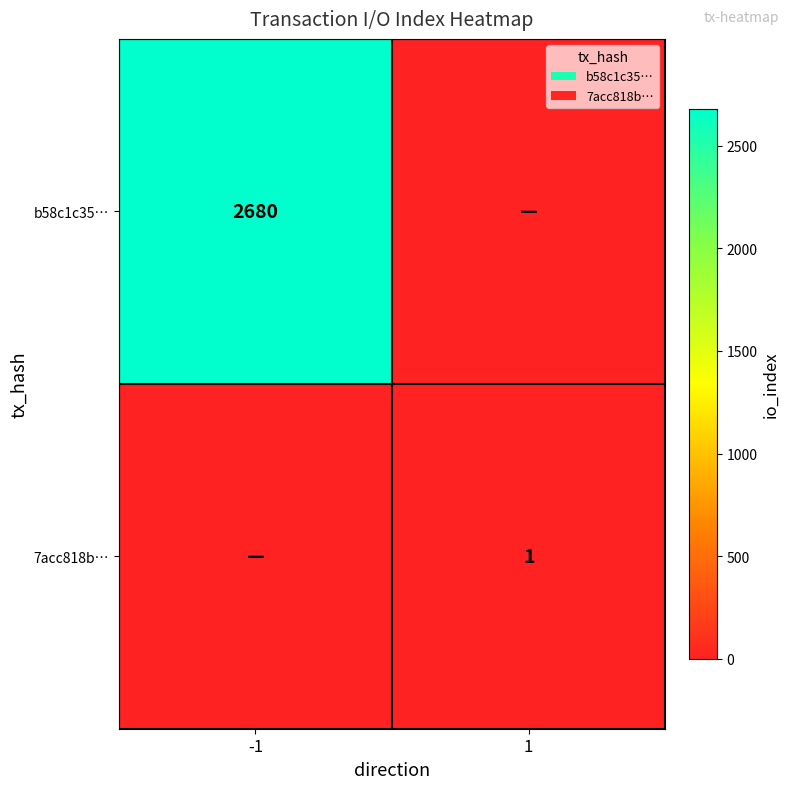

The 7acc818b… series shows 1 at 1. True or false?

True